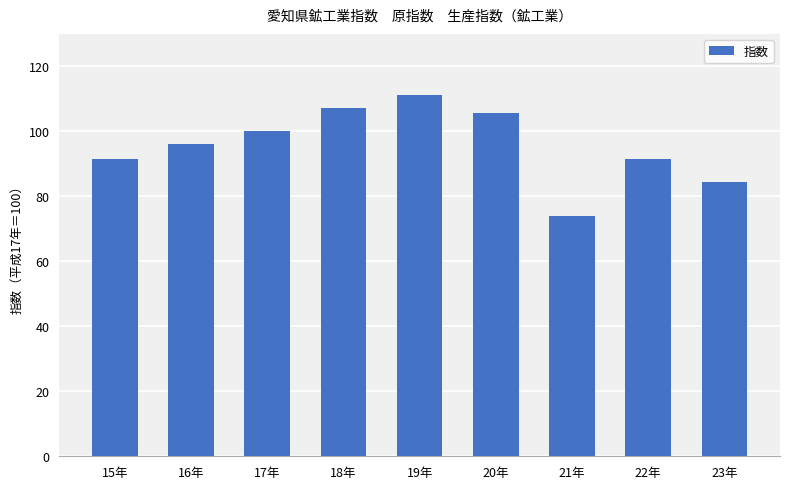

What is the ratio of the value at 15年 to the value at 19年?

0.8